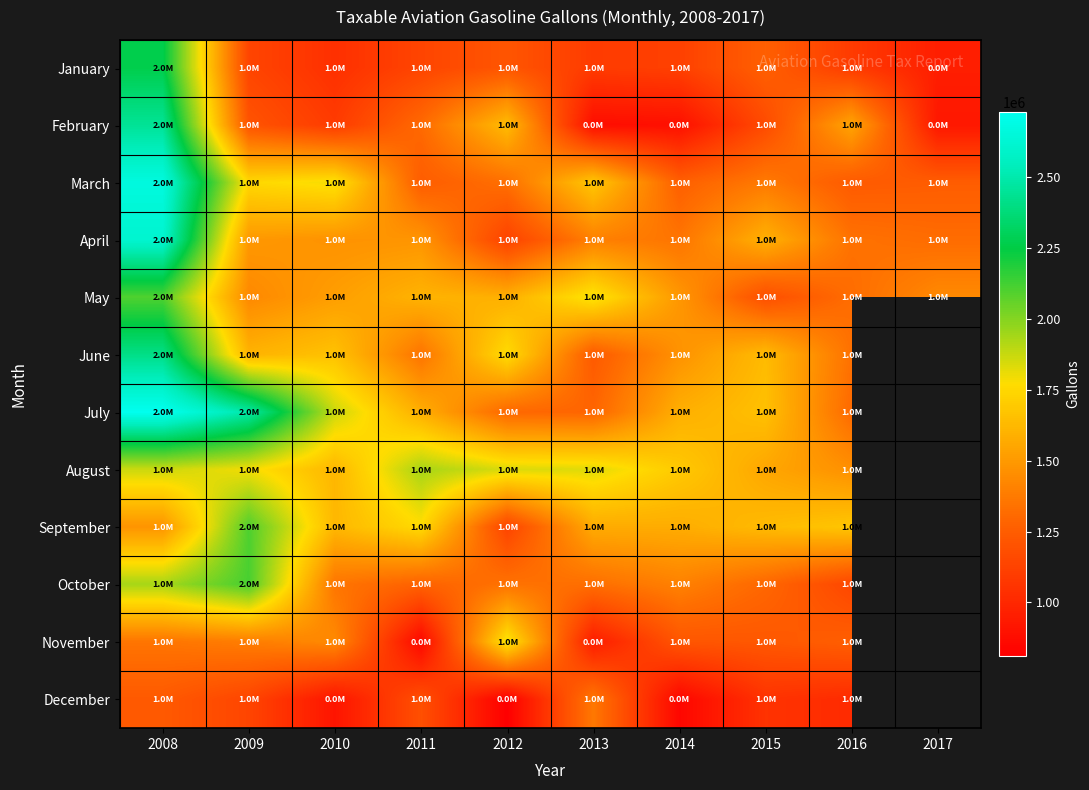

What is the spread (max minus min) of values at 2017?

512033.0